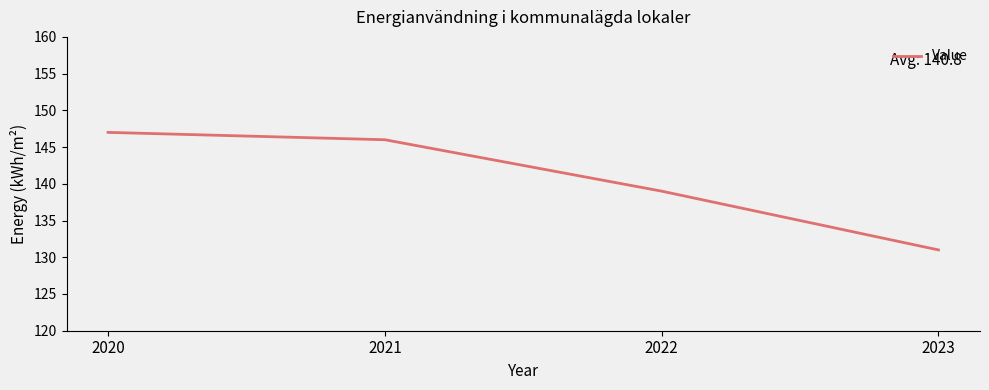

Which category has the lowest value across all series?

2023